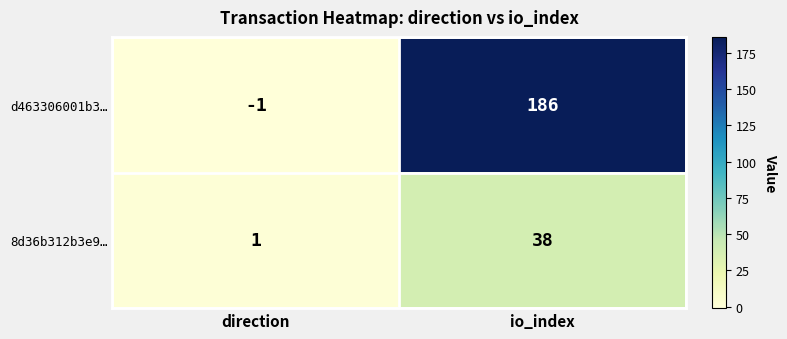

What is the difference between the highest and lowest values at io_index?

148